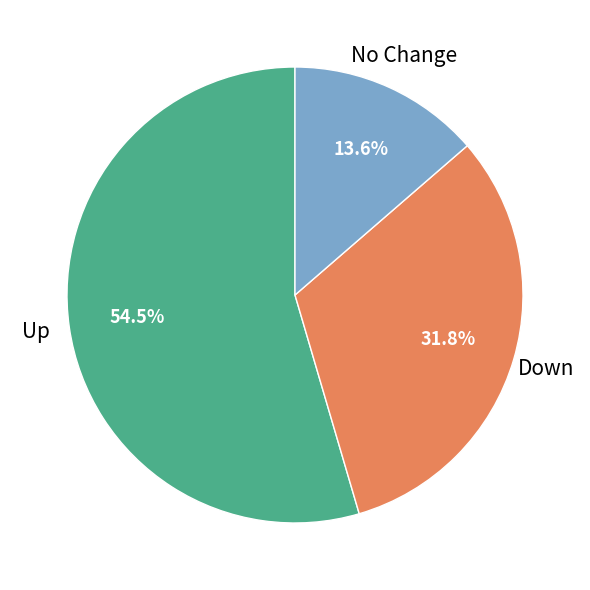

Which slice is the largest?

Up